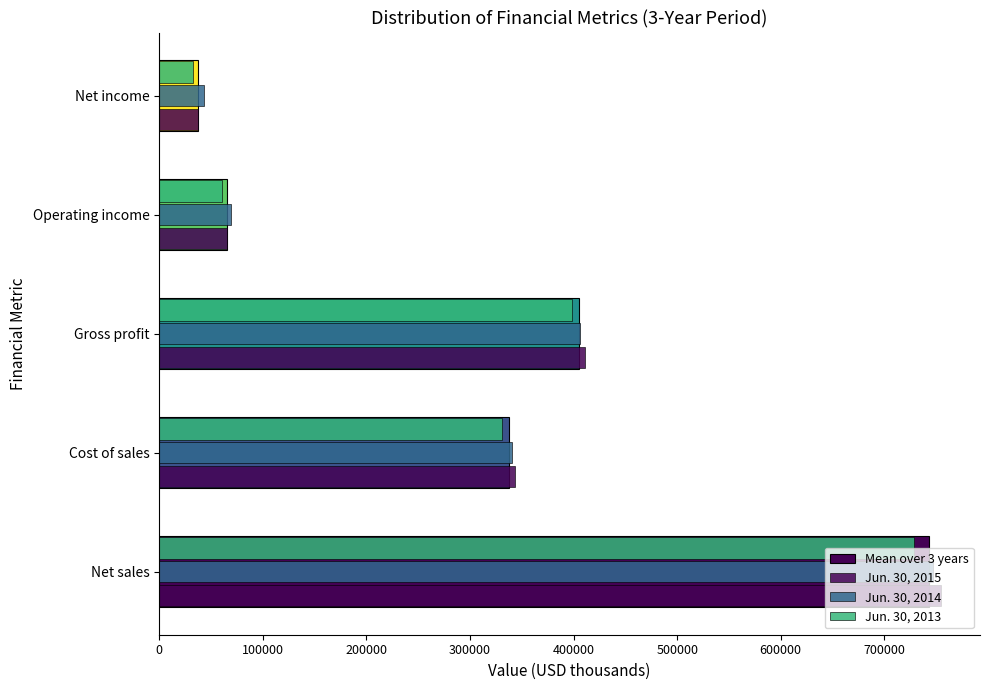

How many distinct data groups are displayed?

4